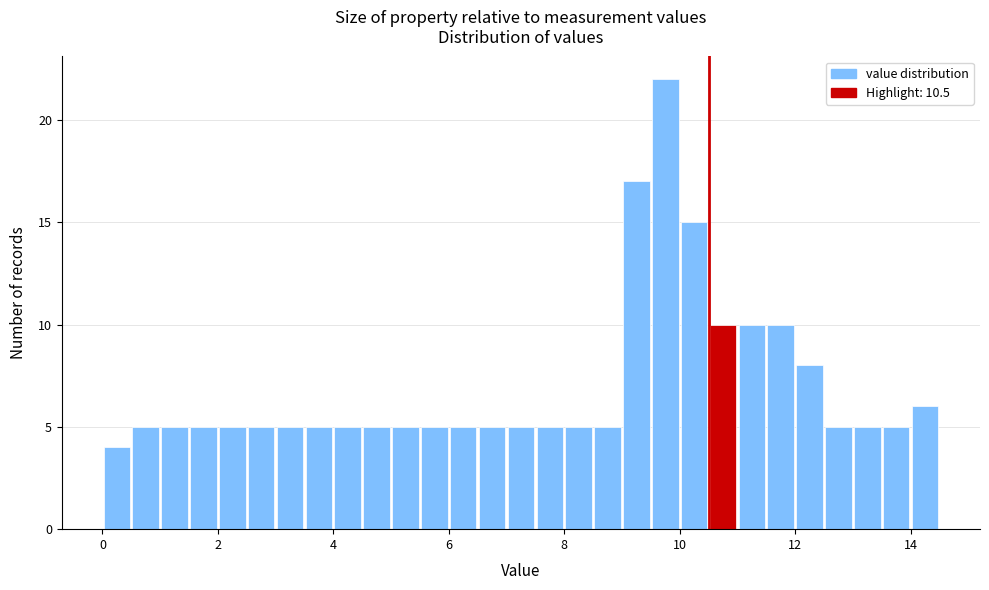

Around what value on the x-axis is the tallest bar? Give the approximate position of its centre, as read against the axis.

9.8